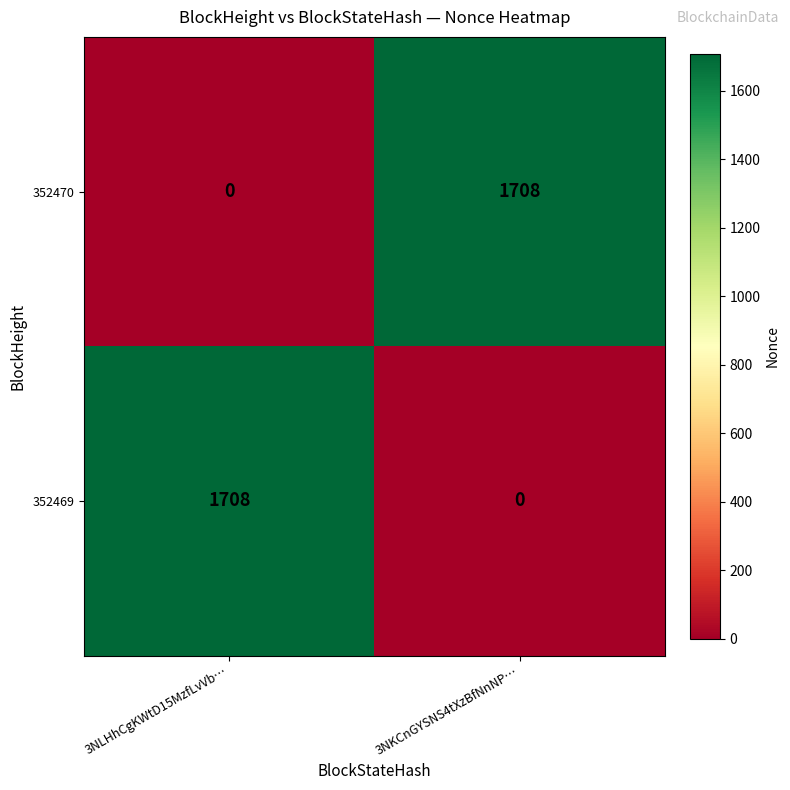

What is the maximum value for 352470?

1708